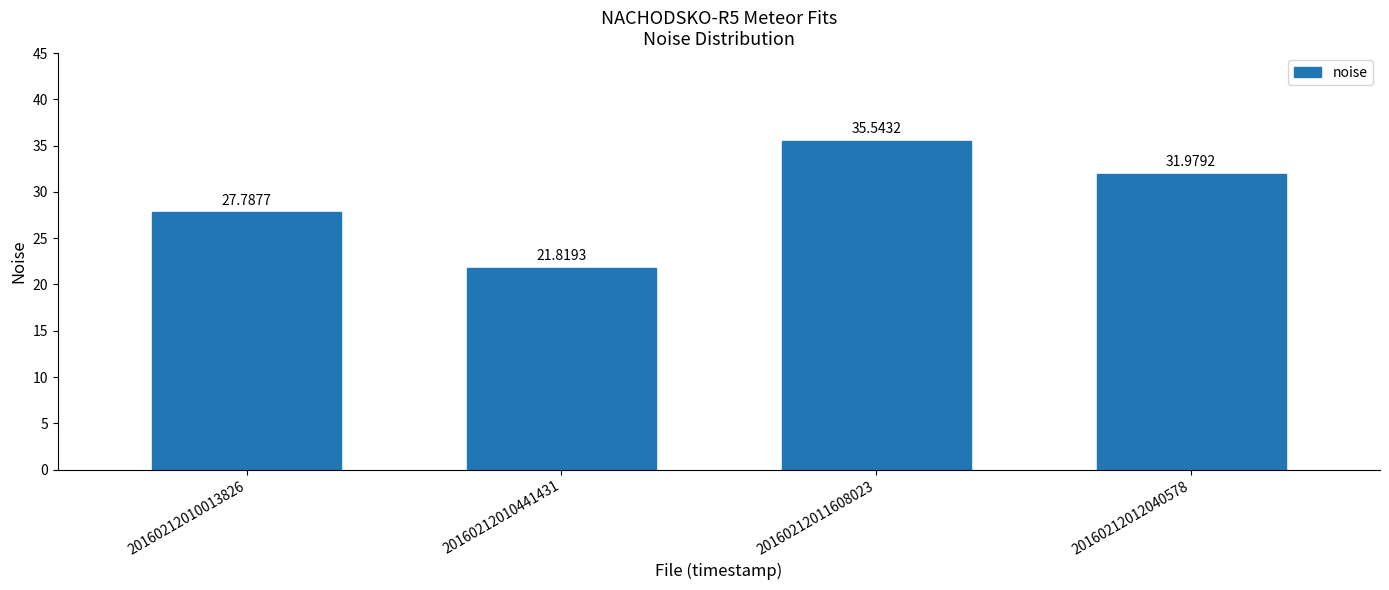

What is the sum of the values at 20160212012040578 and 20160212010013826?

59.8